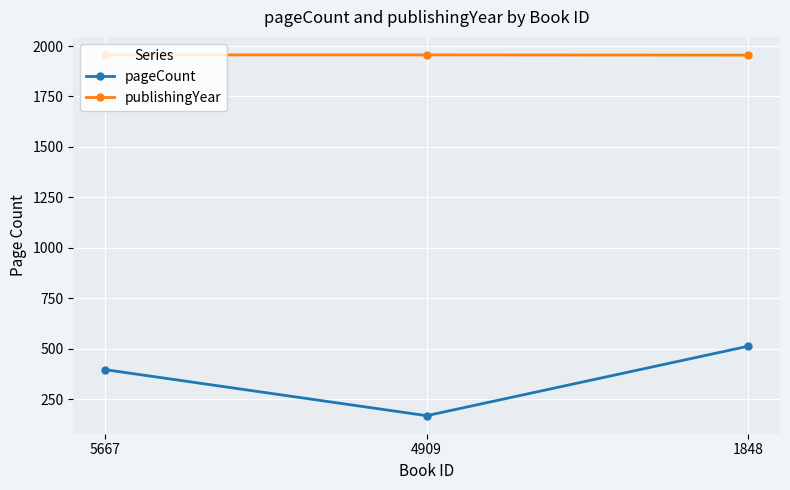

Is this an area chart (filled region under the line)?

No